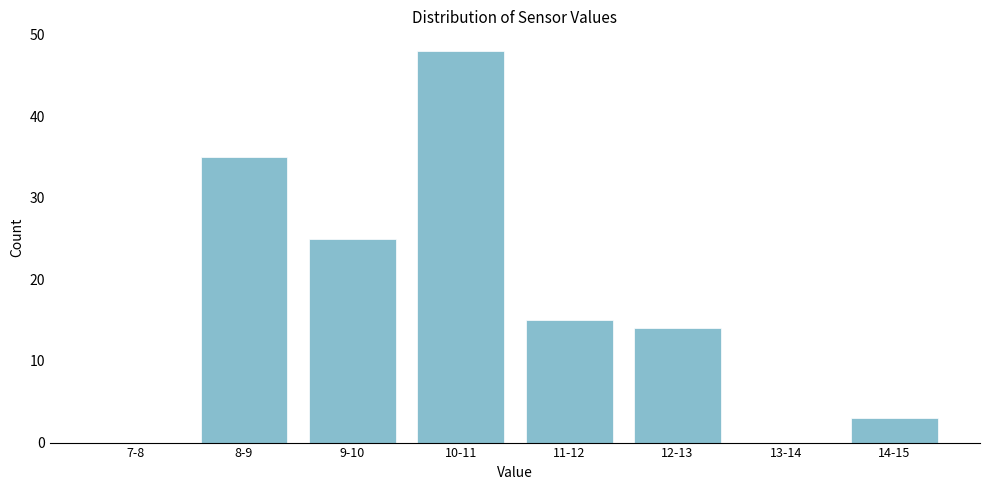

Reading left to right, transcribe all the data shown in this chart.

7-8=0	8-9=35	9-10=25	10-11=48	11-12=15	12-13=14	13-14=0	14-15=3